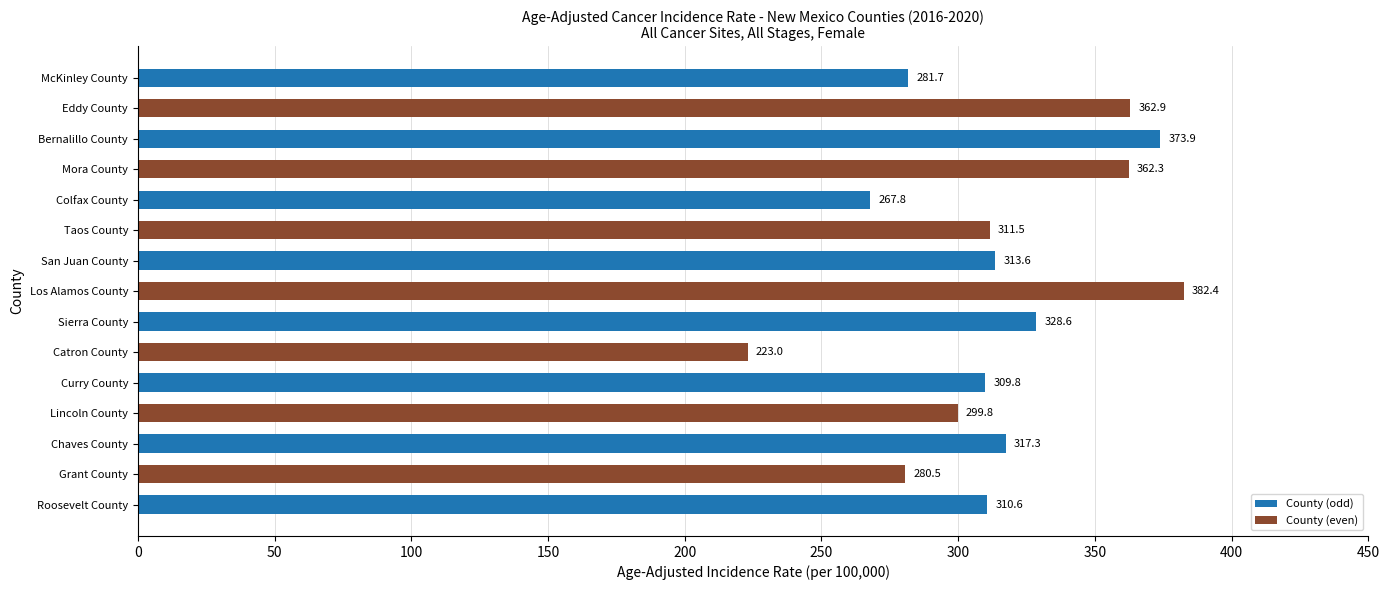

What is the change in value from Grant County to Eddy County?

+82.4